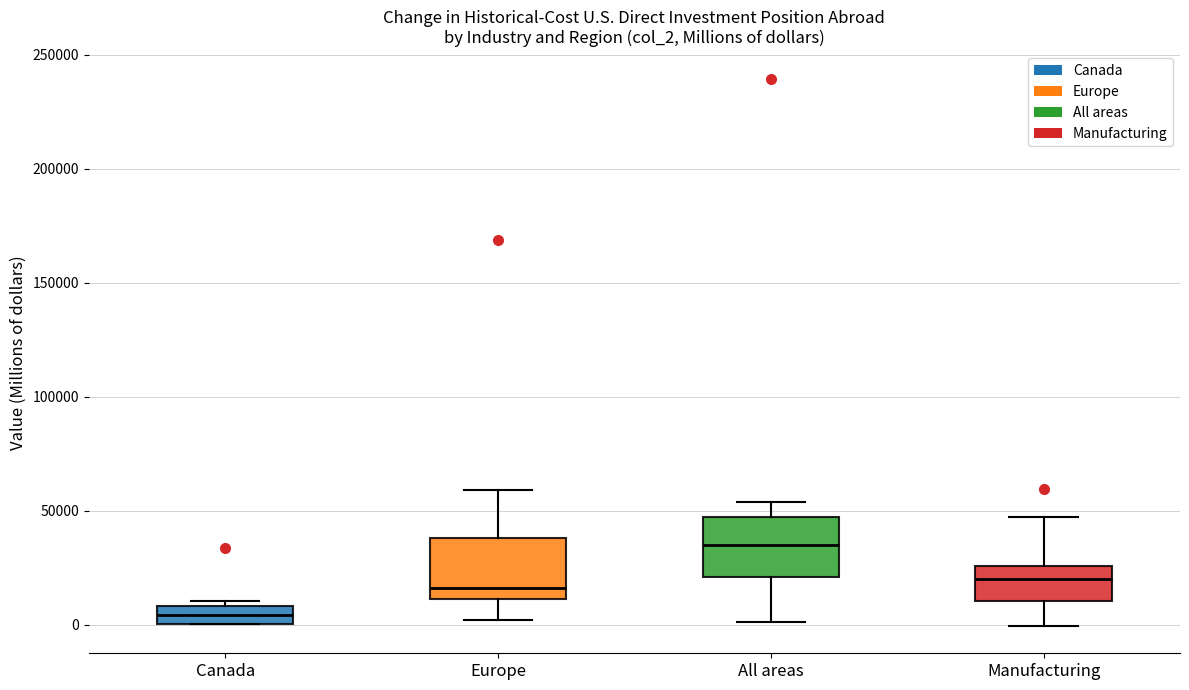

Where does the upper whisker of the box for Manufacturing end on the y-axis? The values are not printed on the chart, so give them approximately, as read against the axis.

45000